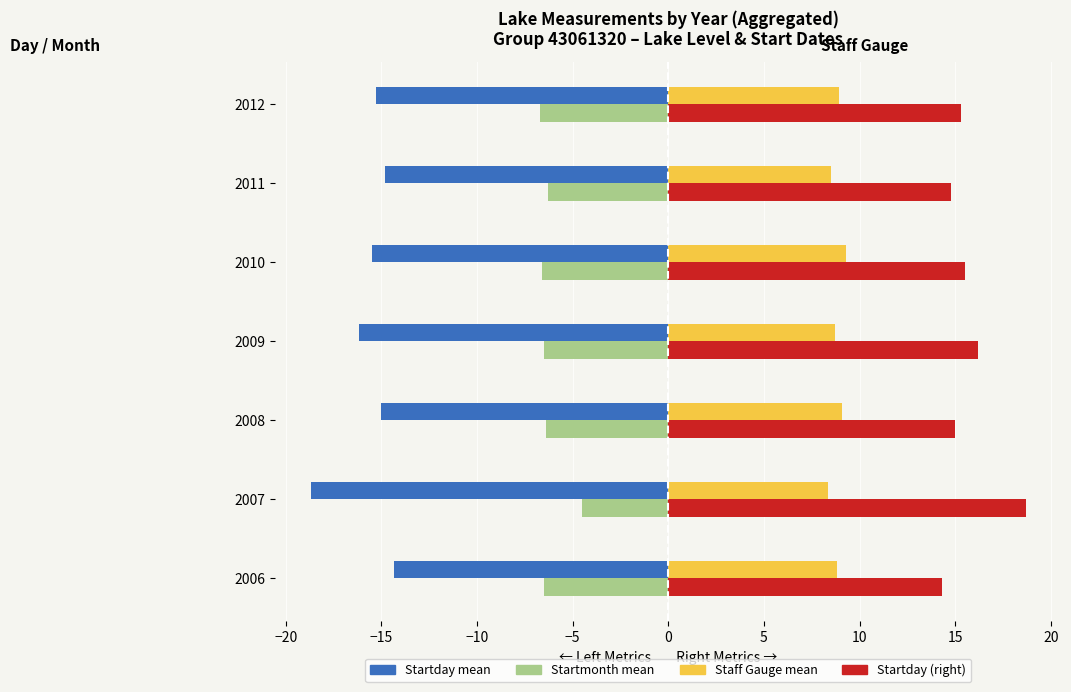

What is the spread (max minus min) of values at 2010?

31.0